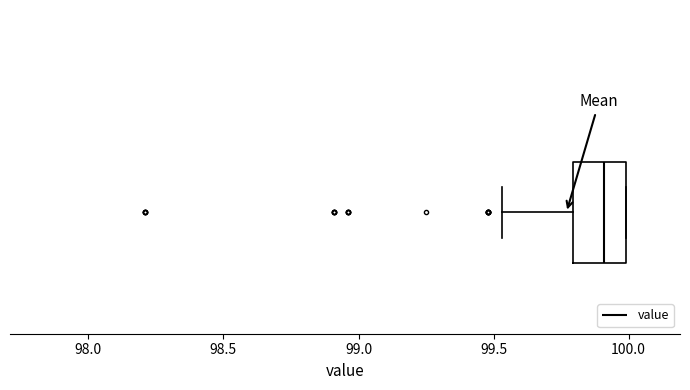

Transcribe this box plot: give where the median line is, the range the box spans, and where the two whiskers end, as read against the x-axis. The values are not printed on the chart, so give them approximately, as read against the axis.

median 99.90, box 99.80 to 100.00, whiskers 99.55 to 100.00